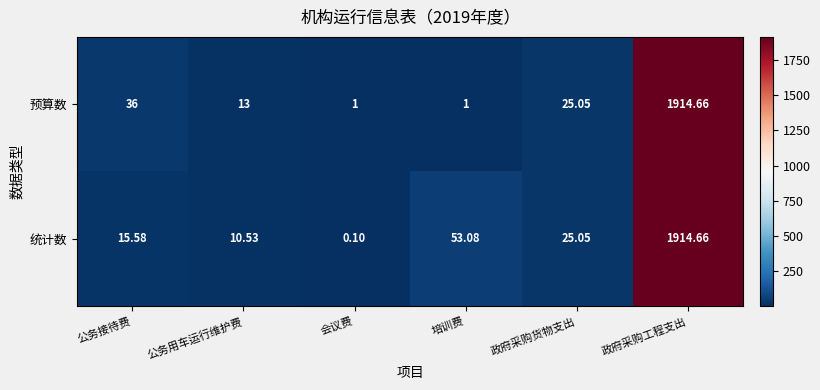

Which category has the highest value in the 预算数 series?

政府采购工程支出